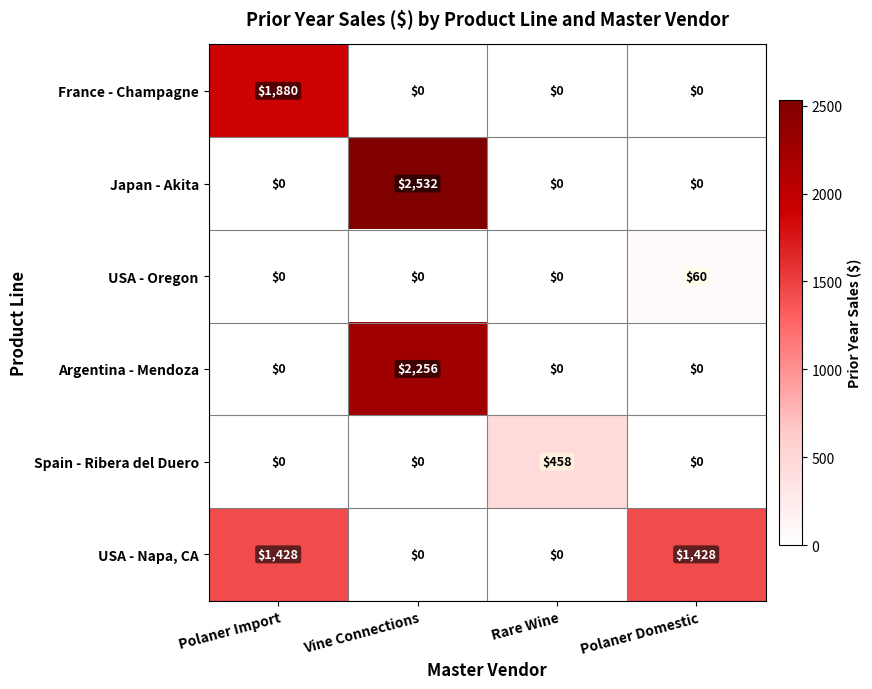

What is the average value of the USA - Napa, CA series?

714